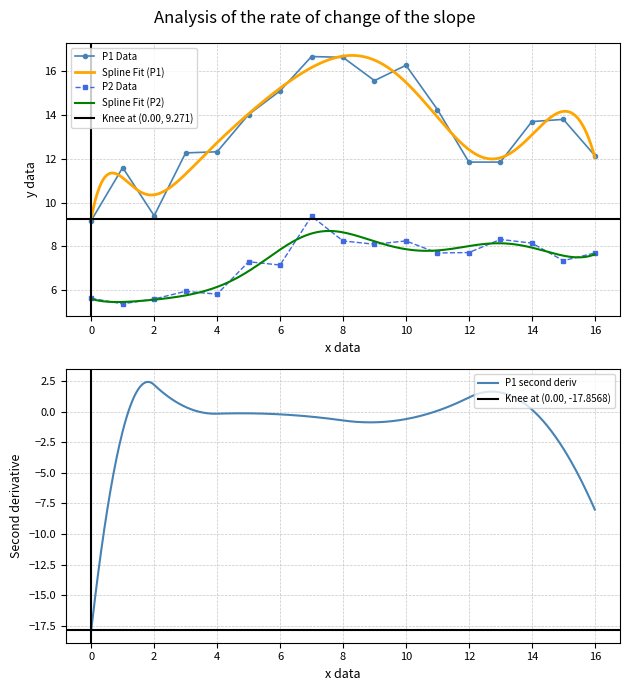

Reading left to right, list all the values displayed in this chart.

P1: 9.2	11.6	9.4	12.3	12.3	14.0	15.1	16.7	16.6	15.6	16.3	14.2	11.8	11.8	13.7	13.8	12.2
P2: 5.6	5.4	5.6	6.0	5.8	7.3	7.2	9.4	8.2	8.1	8.2	7.7	7.7	8.3	8.2	7.3	7.7